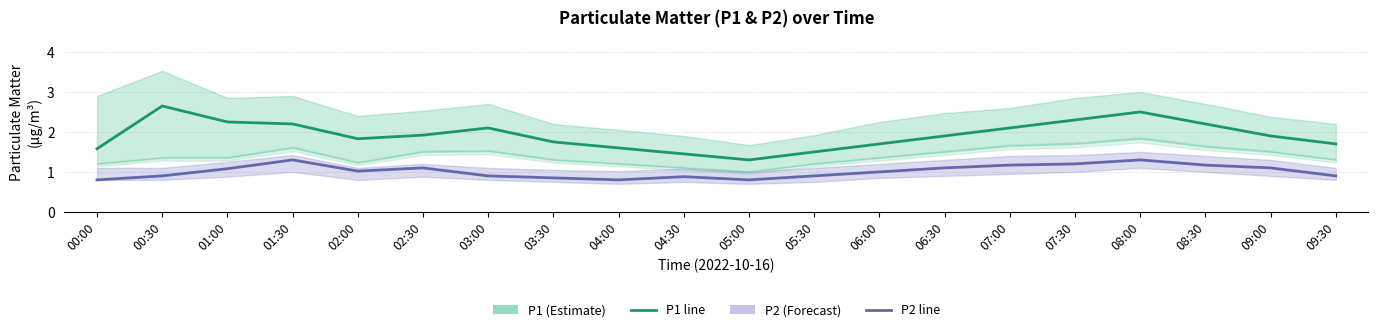

What is the spread (max minus min) of values at 02:30?

0.8